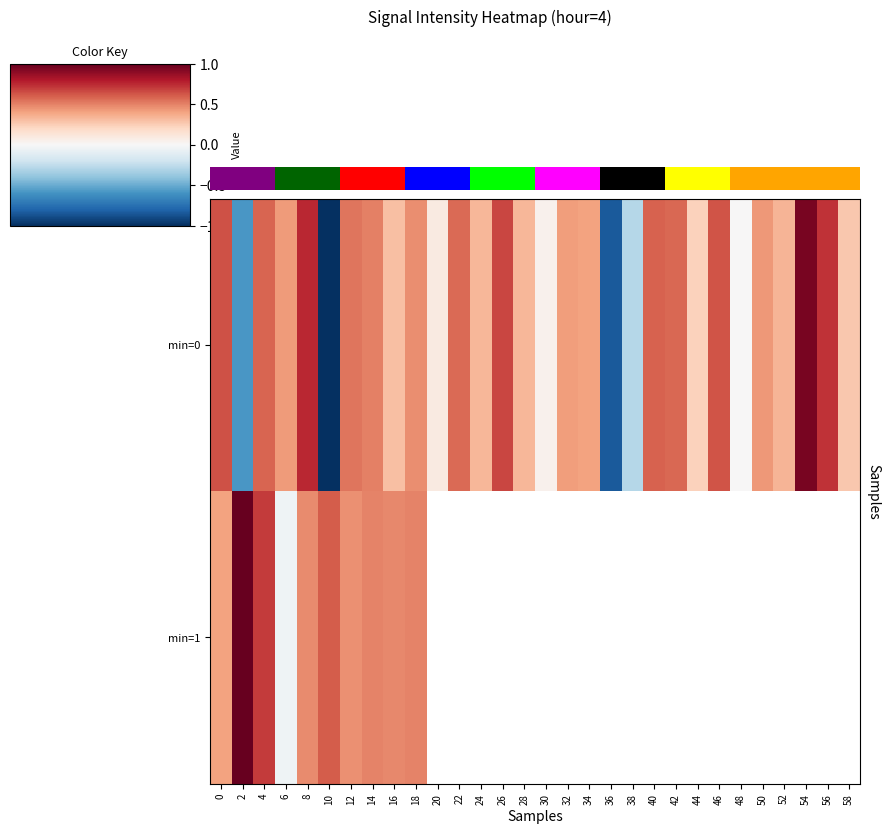

Read the min=0 value at 34.

0.4